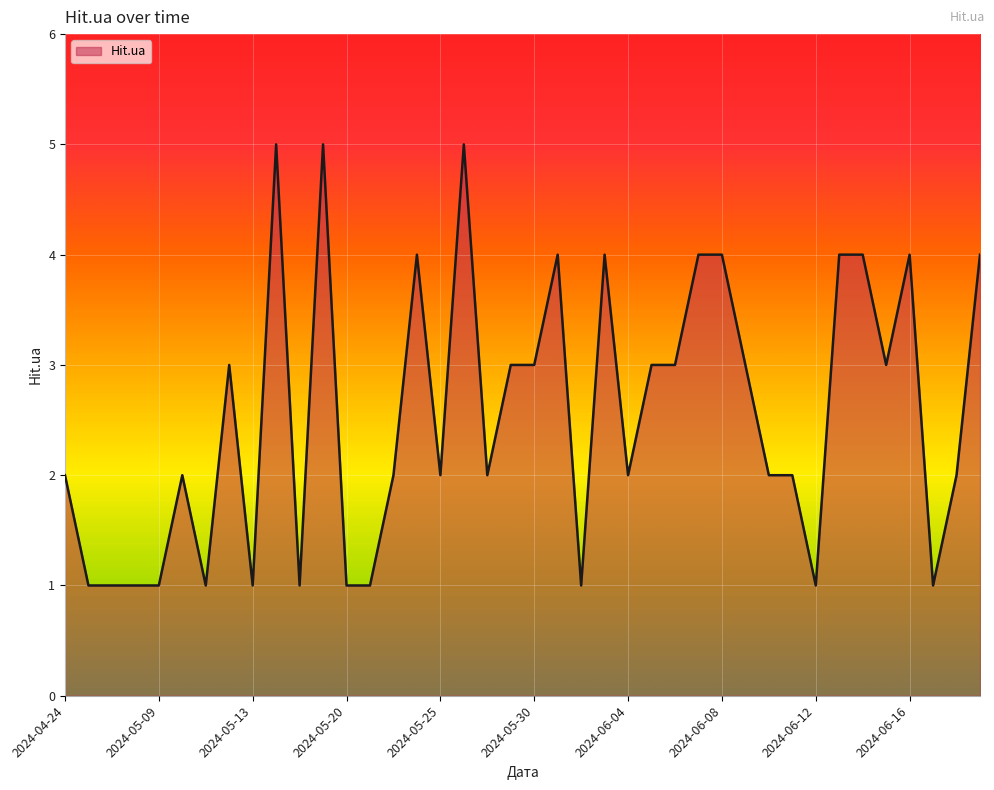

What is the greatest value displayed?

5